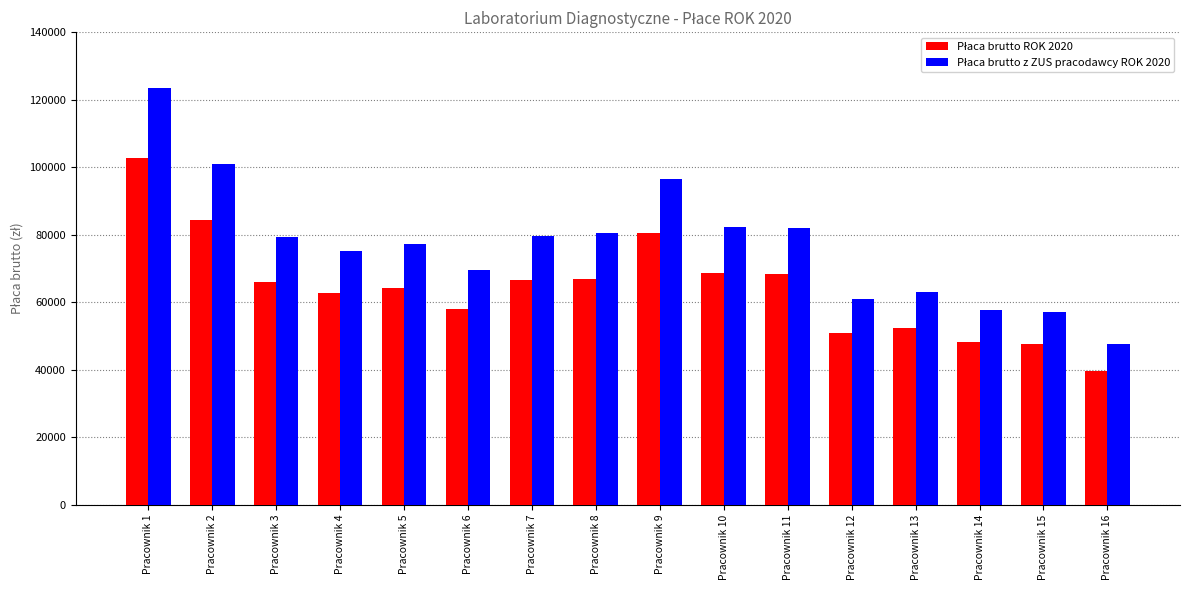

Count the number of categories in the chart.

16